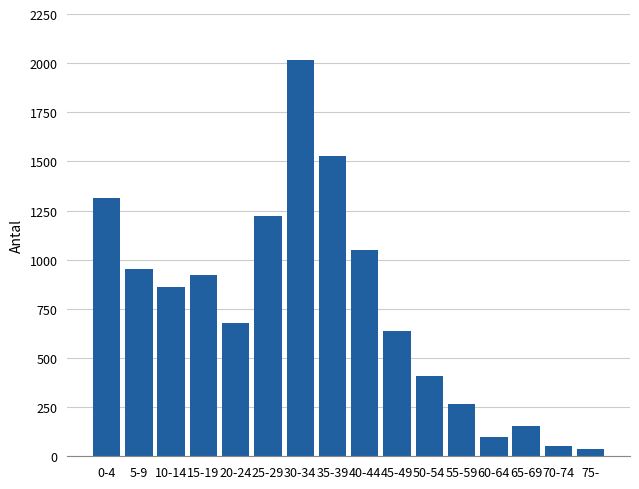

Reading left to right, list all the values displayed in this chart.

1314	951	862	921	679	1224	2018	1530	1047	637	408	268	99	155	50	38